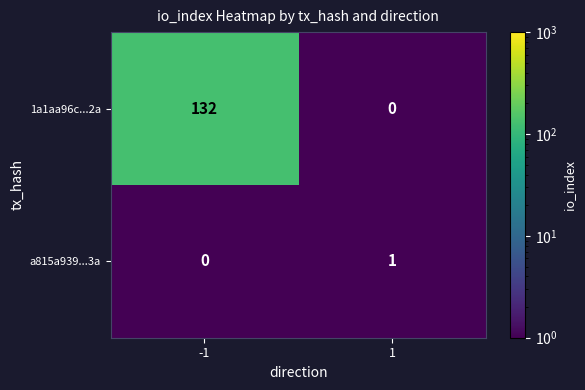

What is the maximum value shown in the chart?

132